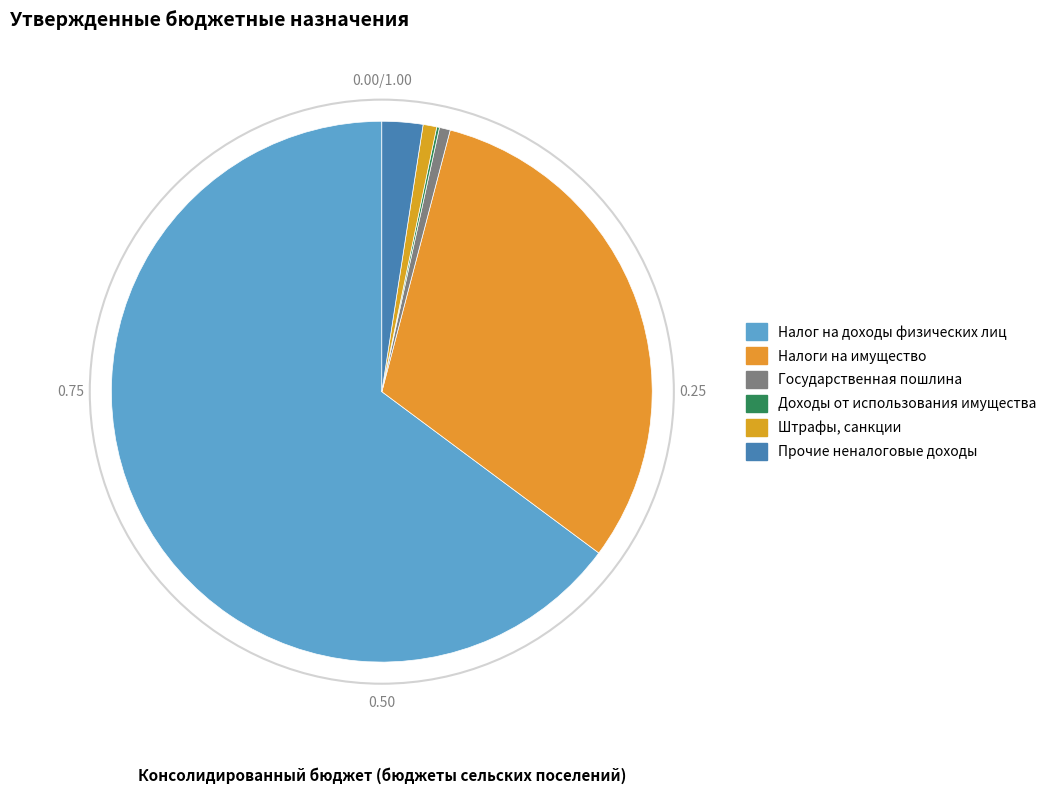

To the nearest percent, what portion does Прочие неналоговые доходы represent?

2%